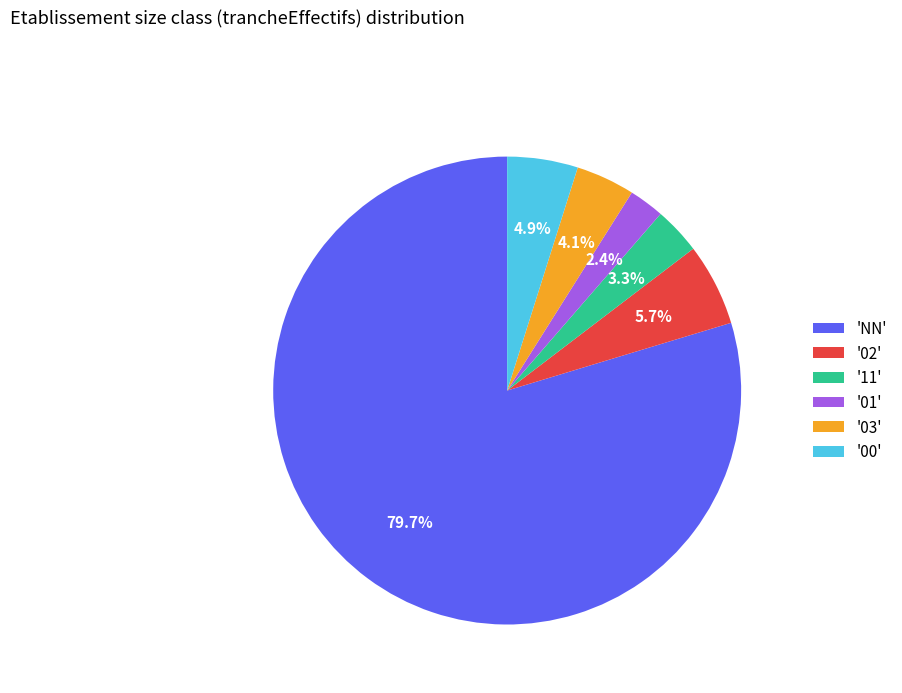

What is the majority slice?

'NN'